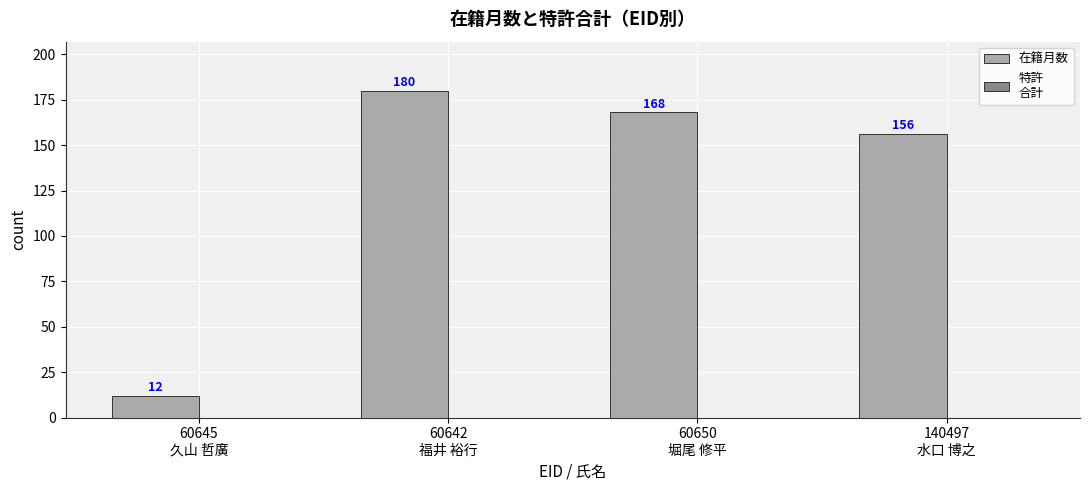

What is the difference between the second highest and second lowest values?

12